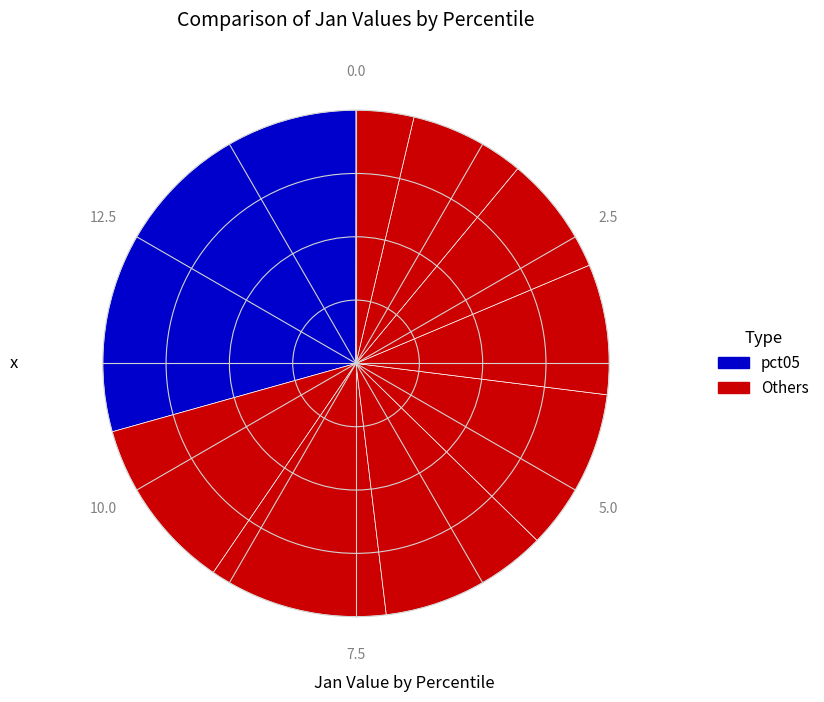

How many segments does this pie chart have?

10